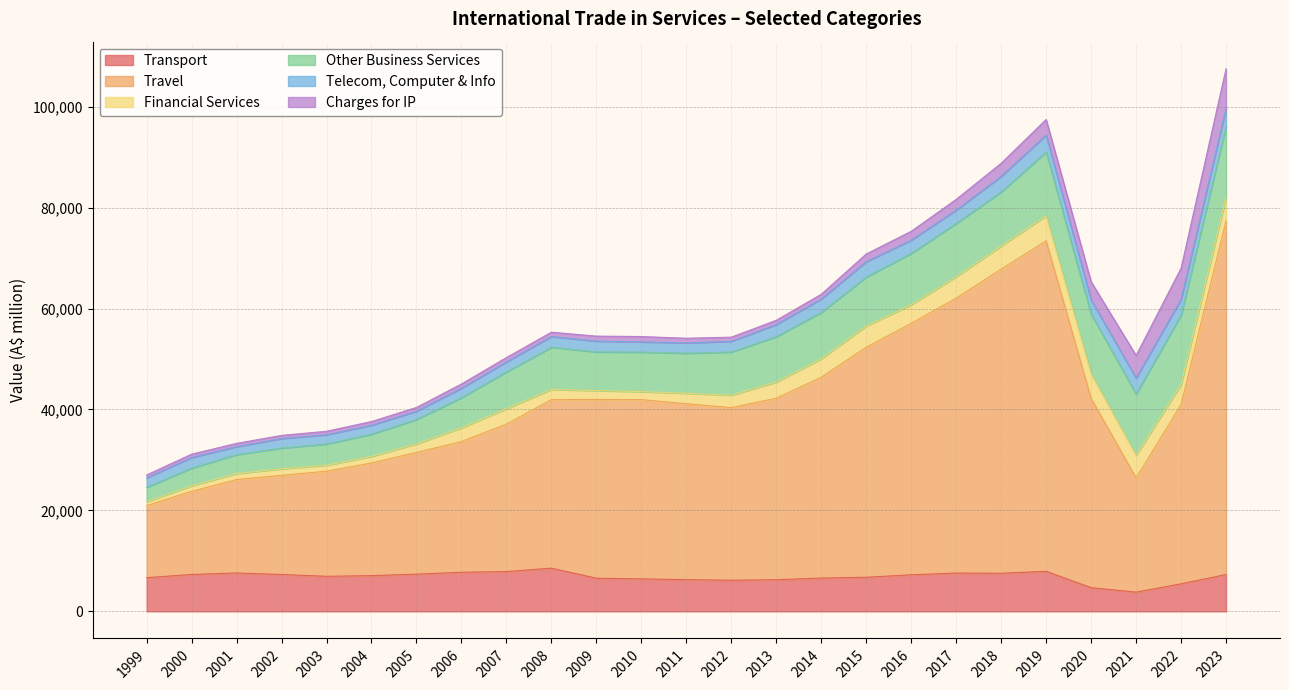

At which category is the sum across all series the highest?

2023